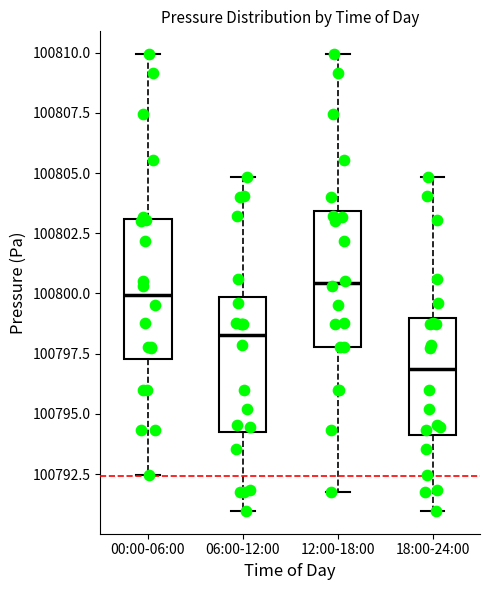

Which box's median line is the highest?

12:00-18:00